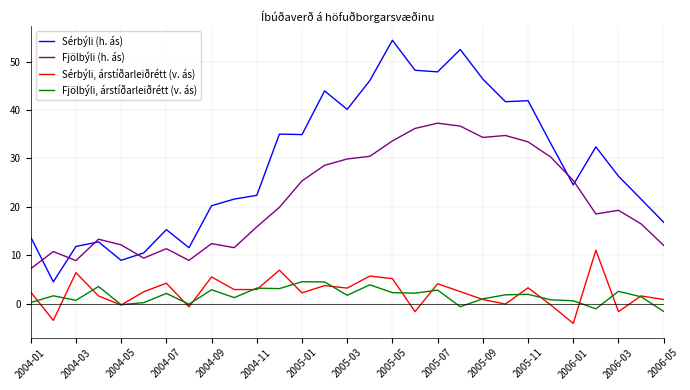

What is the difference between the maximum and minimum values in the Sérbýli (h. ás) series?

49.9